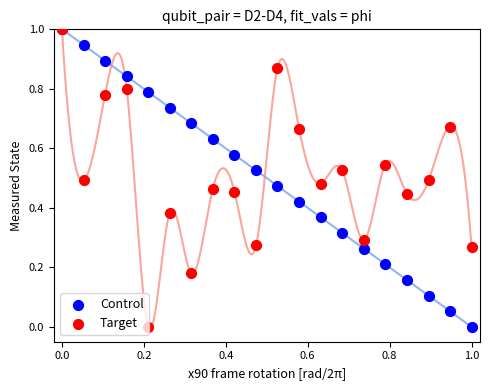

What are all the series names shown in the legend?

Control, Target